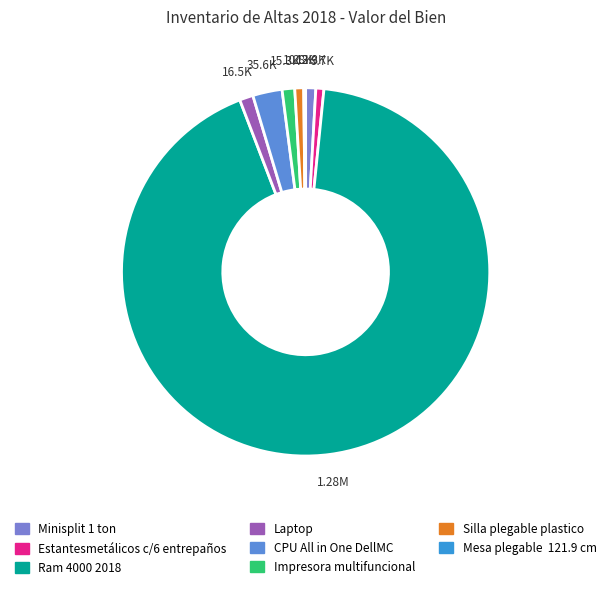

Which category has the biggest portion of the pie?

Ram 4000 2018